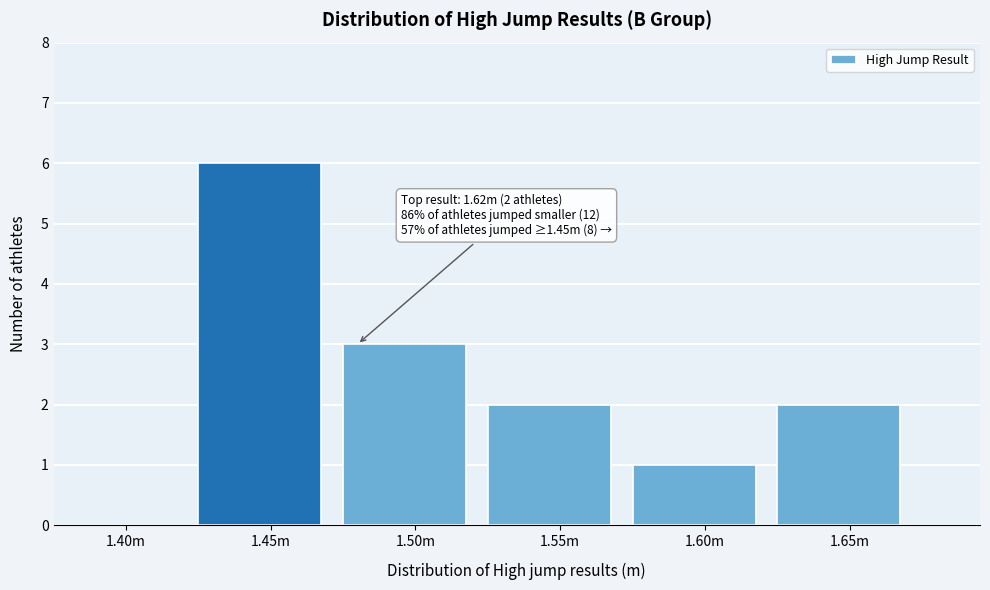

Reading left to right, list all the values displayed in this chart.

1.40m=0	1.45m=6	1.50m=3	1.55m=2	1.60m=1	1.65m=2